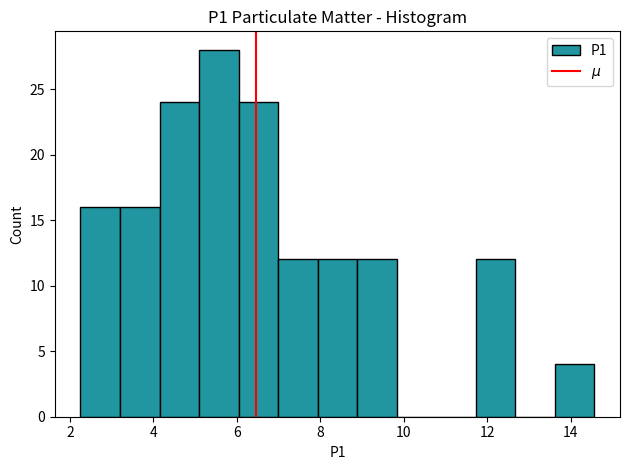

What is the height of the bar covering 7.0 to 8.0 on the x-axis? Neither the bar edges nor the heights are printed on the chart, so give them approximately, as read against the axes.

12